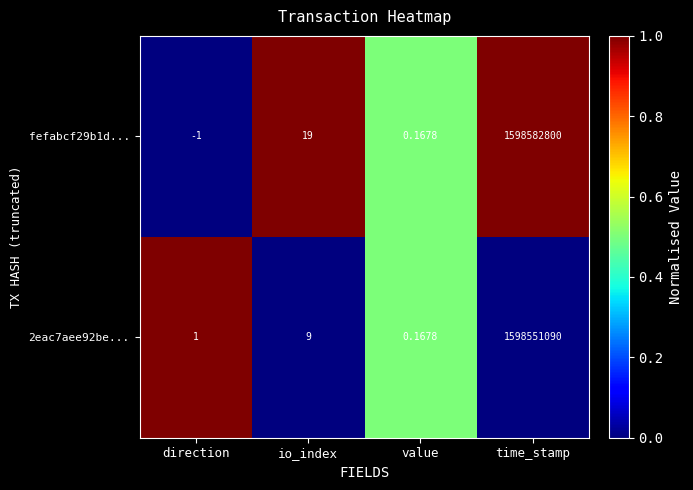

How many distinct data groups are displayed?

2